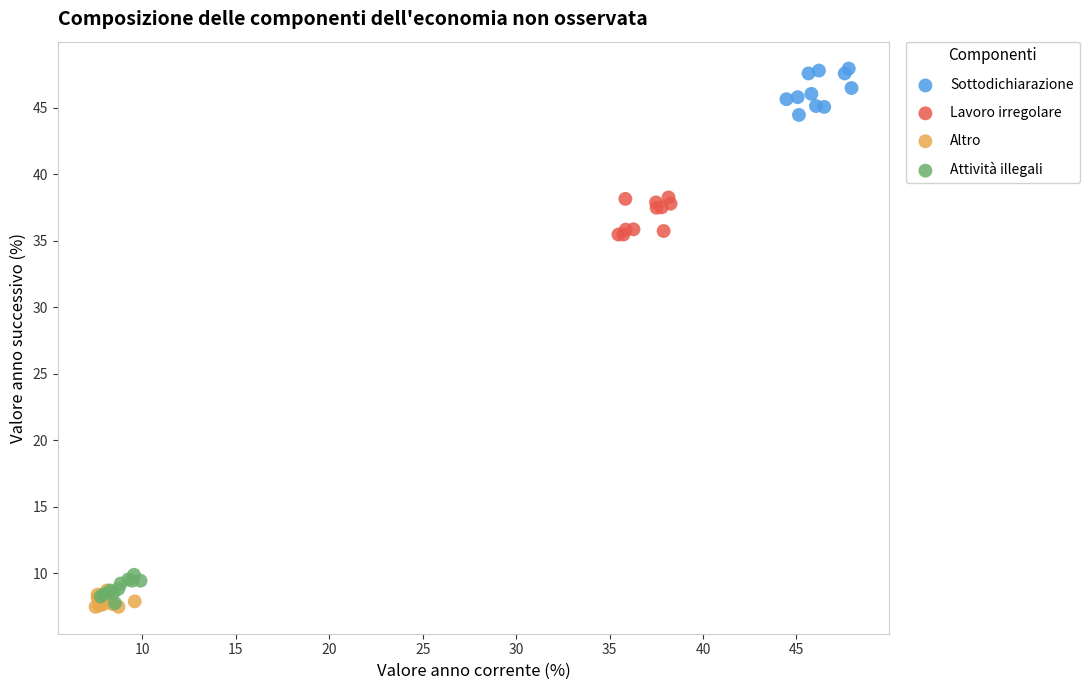

Which series contains the highest Y value?

Sottodichiarazione